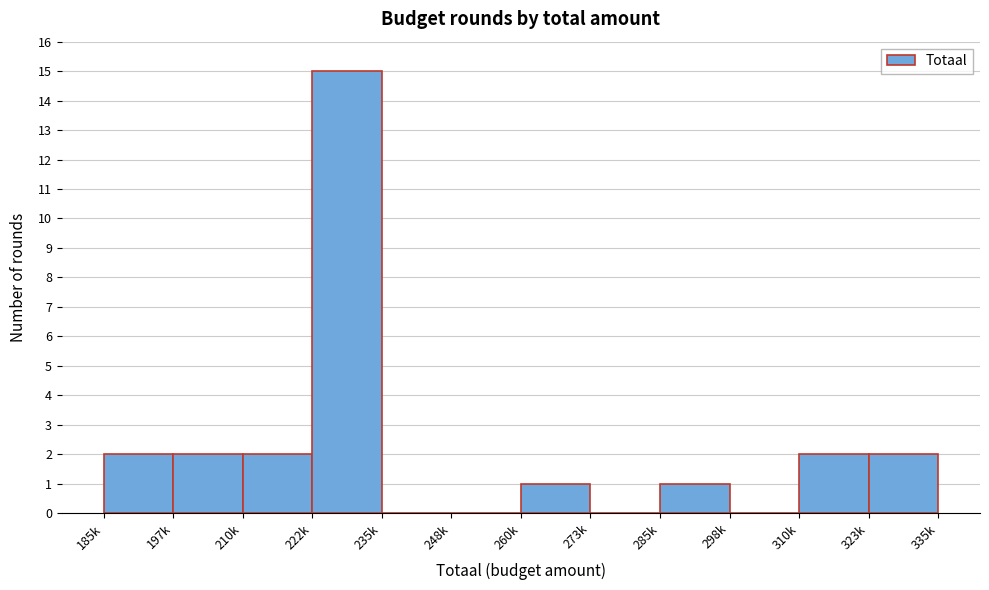

Reading left to right, transcribe all the data shown in this chart.

185k=2	197k=2	210k=2	222k=15	235k=0	248k=0	260k=1	273k=0	285k=1	298k=0	310k=2	323k=2